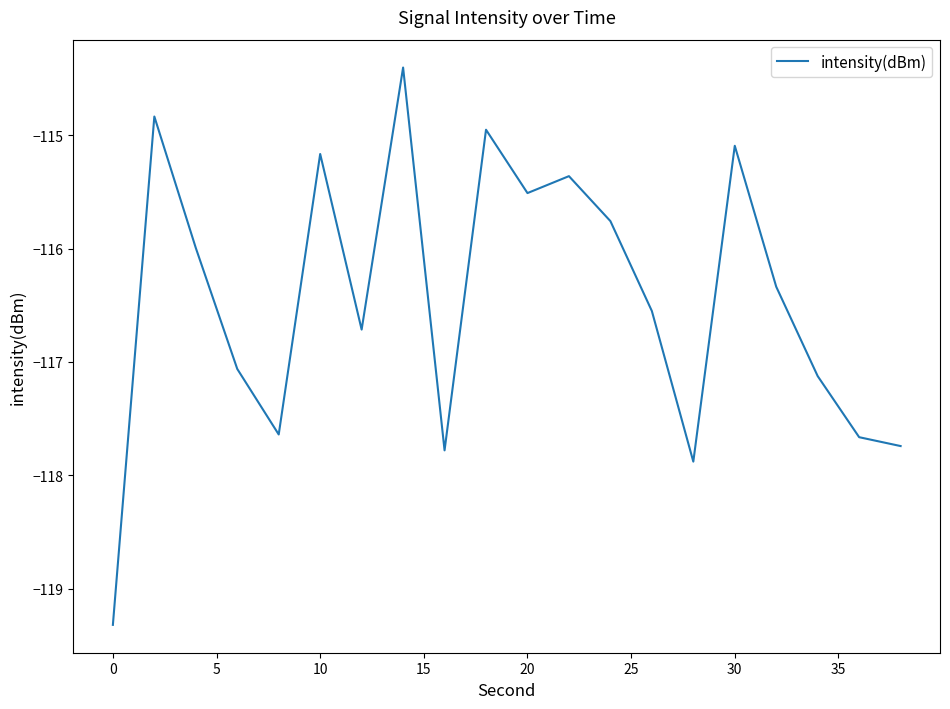

Count the number of categories in the chart.

20